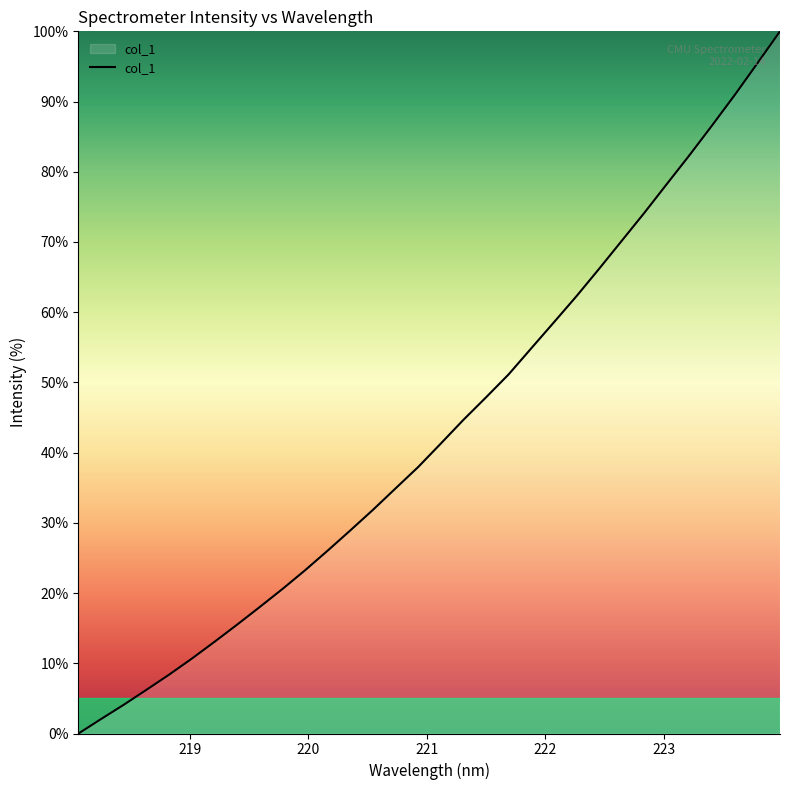

What is the difference between the maximum and minimum values?

100.0